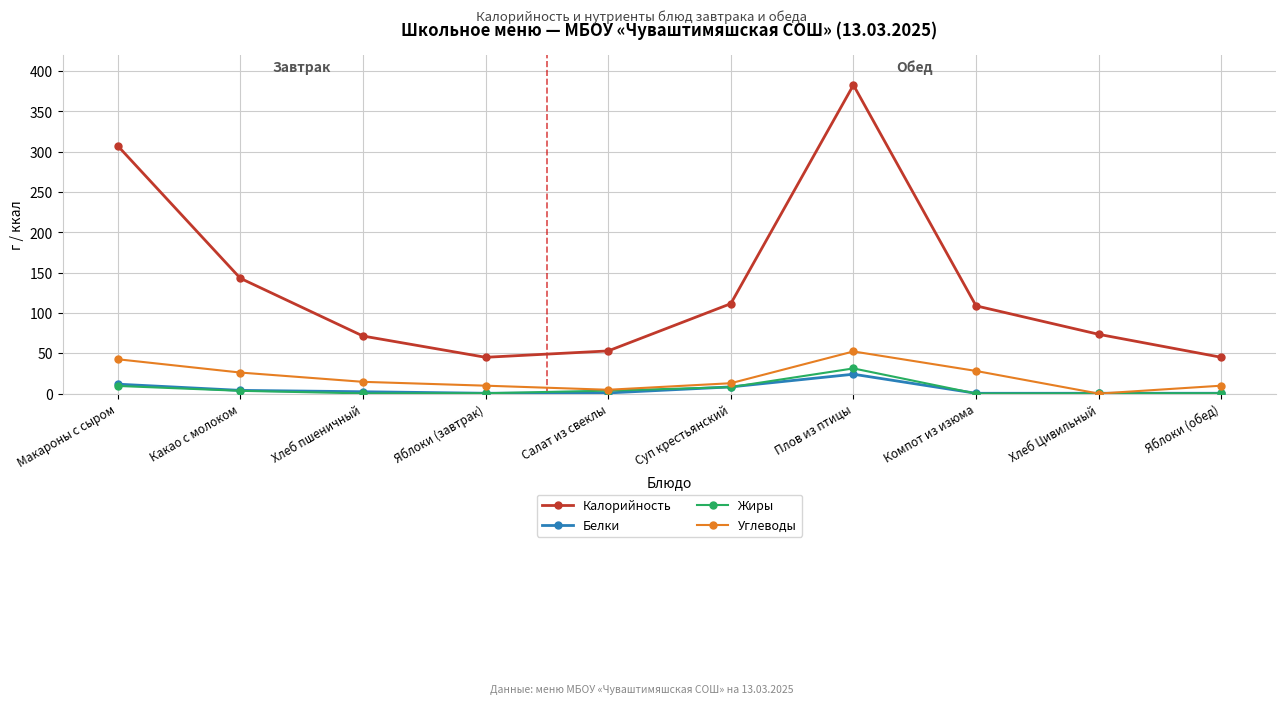

What position from the right is Яблоки (завтрак)?

7